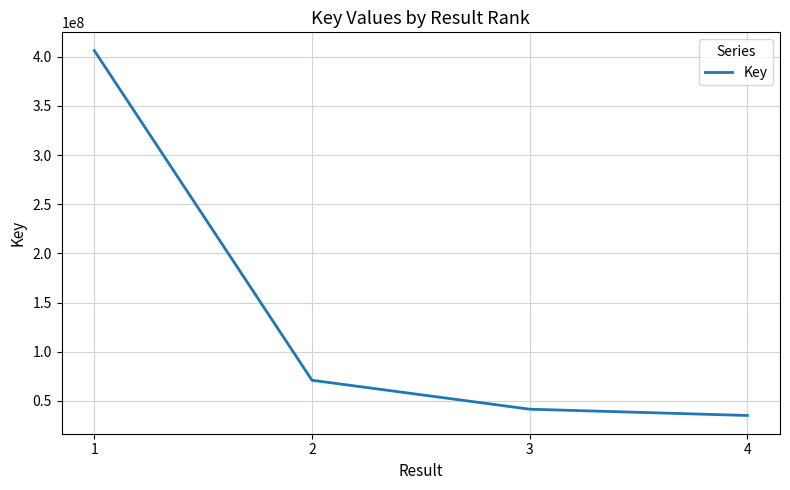

Rank the categories by value from lowest to highest.

4, 3, 2, 1